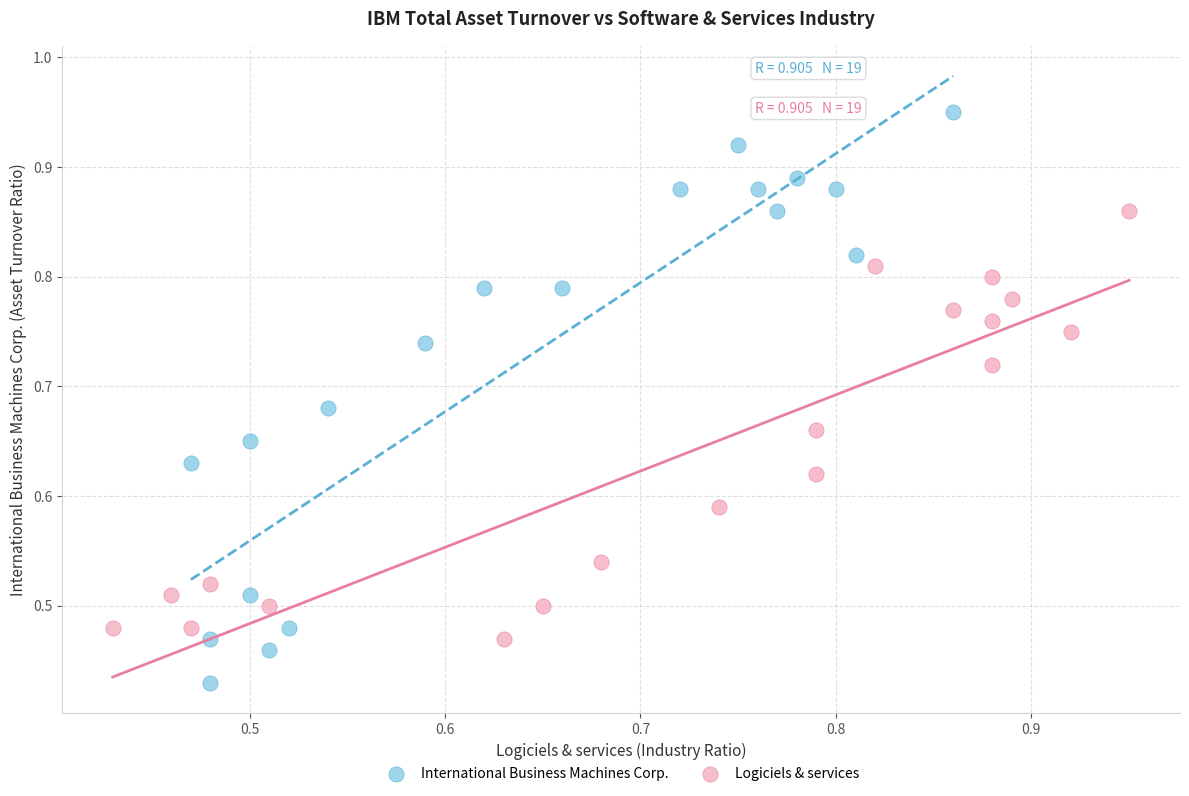

Which series reaches the maximum Y coordinate?

International Business Machines Corp.